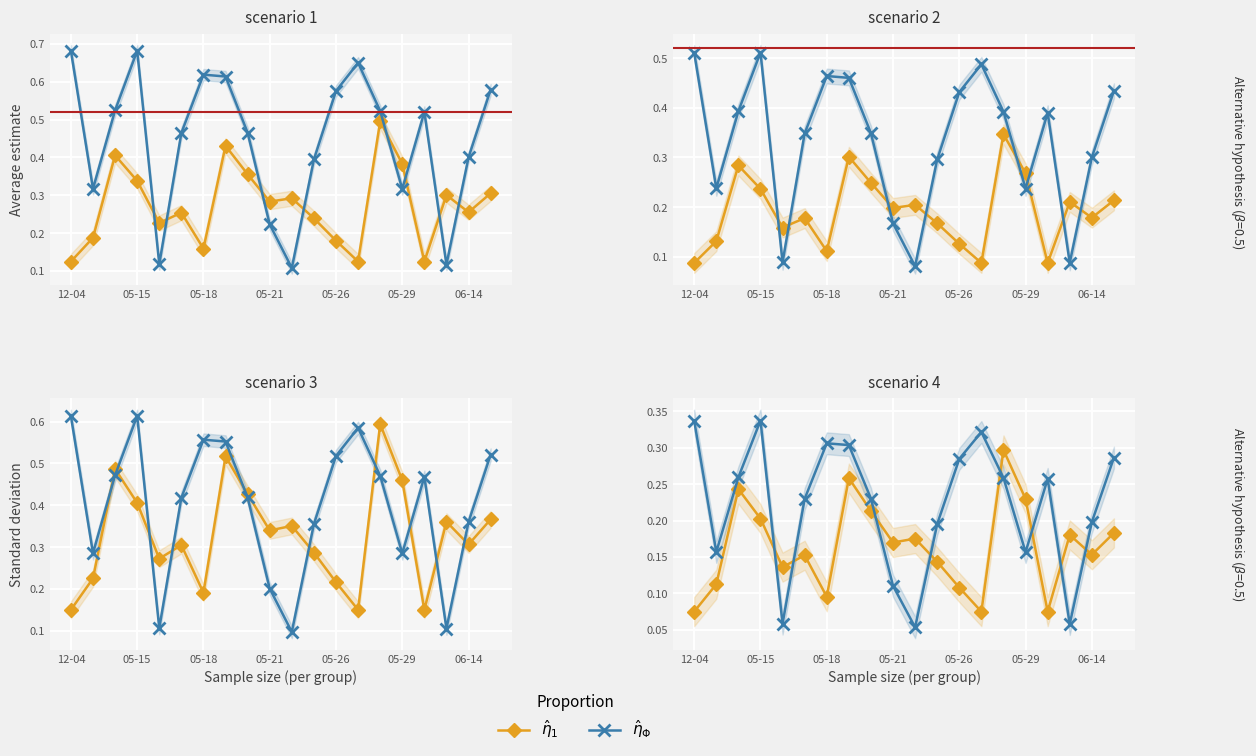

Where is $\hat{\eta}_1$ nearest to the value 0?

12-04